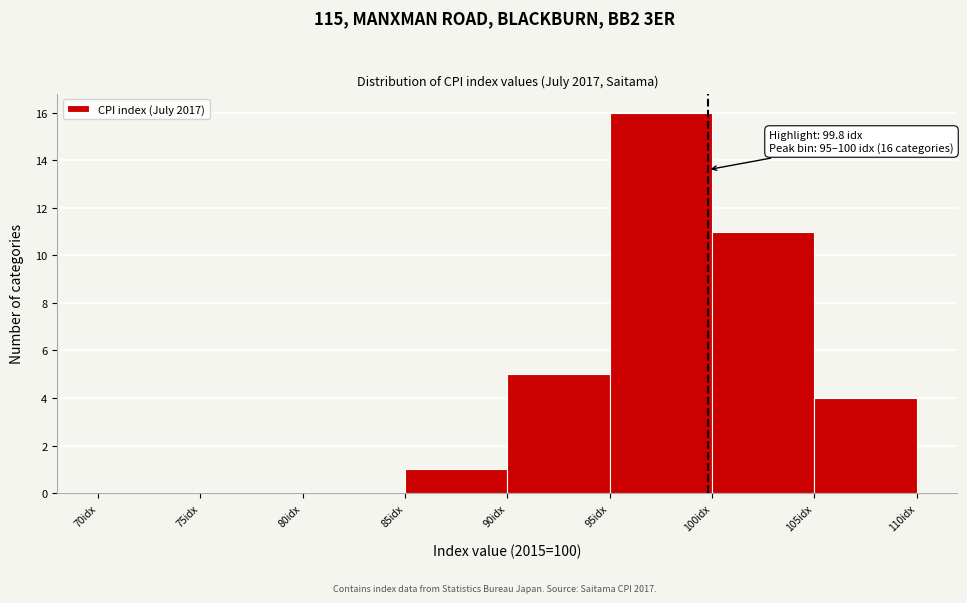

Over which range of the x-axis is the bar tallest?

95 to 100